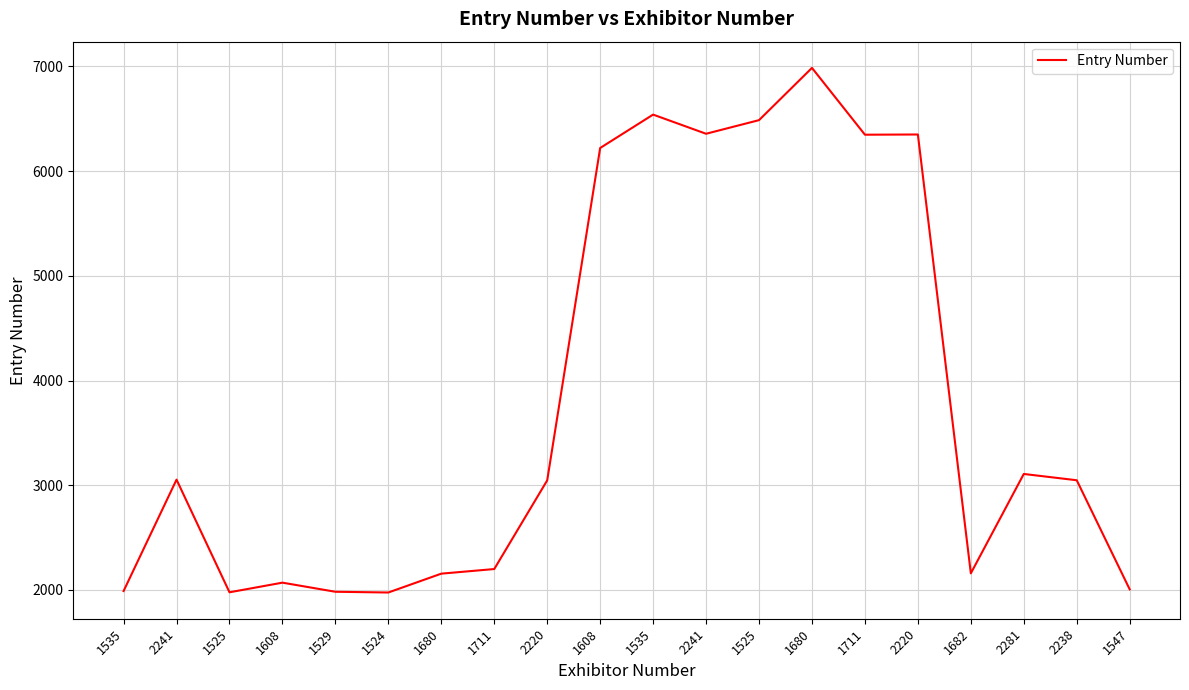

What is the difference between the second highest and minimum values?

4564